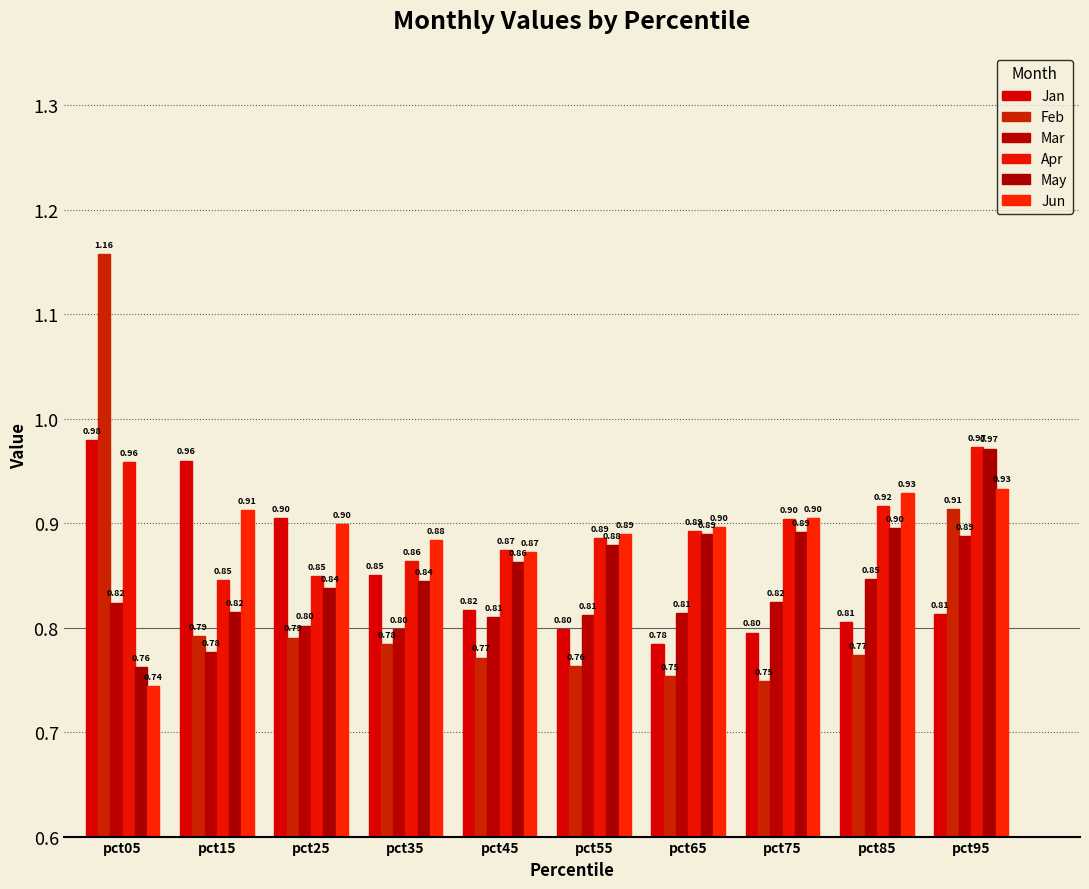

Reading left to right, transcribe all the data shown in this chart.

Jan: 1.0	1.0	0.9	0.9	0.8	0.8	0.8	0.8	0.8	0.8
Feb: 1.2	0.8	0.8	0.8	0.8	0.8	0.8	0.7	0.8	0.9
Mar: 0.8	0.8	0.8	0.8	0.8	0.8	0.8	0.8	0.8	0.9
Apr: 1.0	0.8	0.8	0.9	0.9	0.9	0.9	0.9	0.9	1.0
May: 0.8	0.8	0.8	0.8	0.9	0.9	0.9	0.9	0.9	1.0
Jun: 0.7	0.9	0.9	0.9	0.9	0.9	0.9	0.9	0.9	0.9